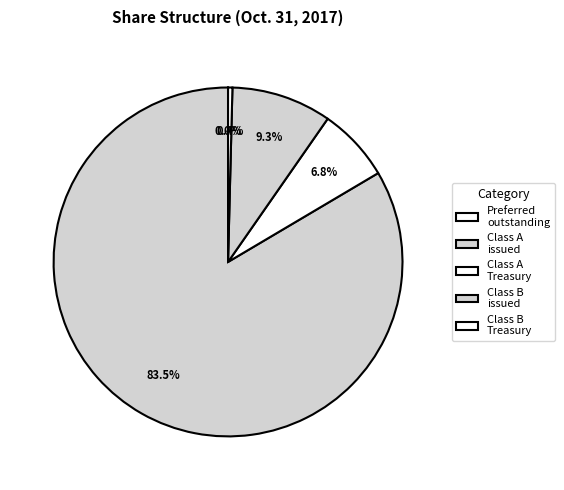

Which category has the biggest portion of the pie?

Class A shares issued